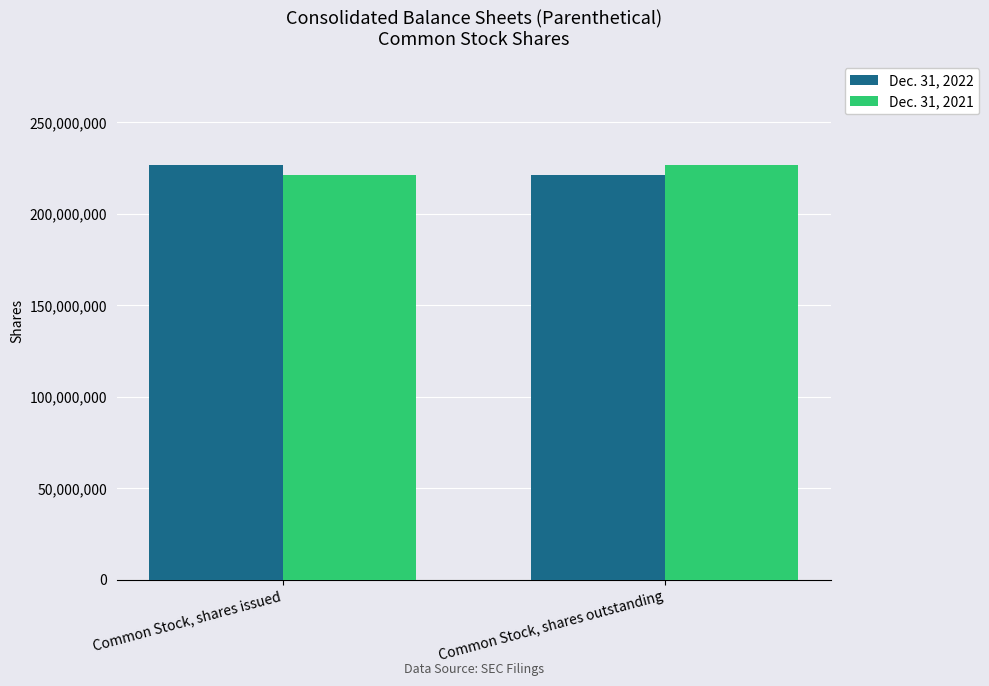

Reading left to right, list all the values displayed in this chart.

Dec. 31, 2022: Common Stock, shares issued=226505000	Common Stock, shares outstanding=220978000
Dec. 31, 2021: Common Stock, shares issued=220978000	Common Stock, shares outstanding=226505000